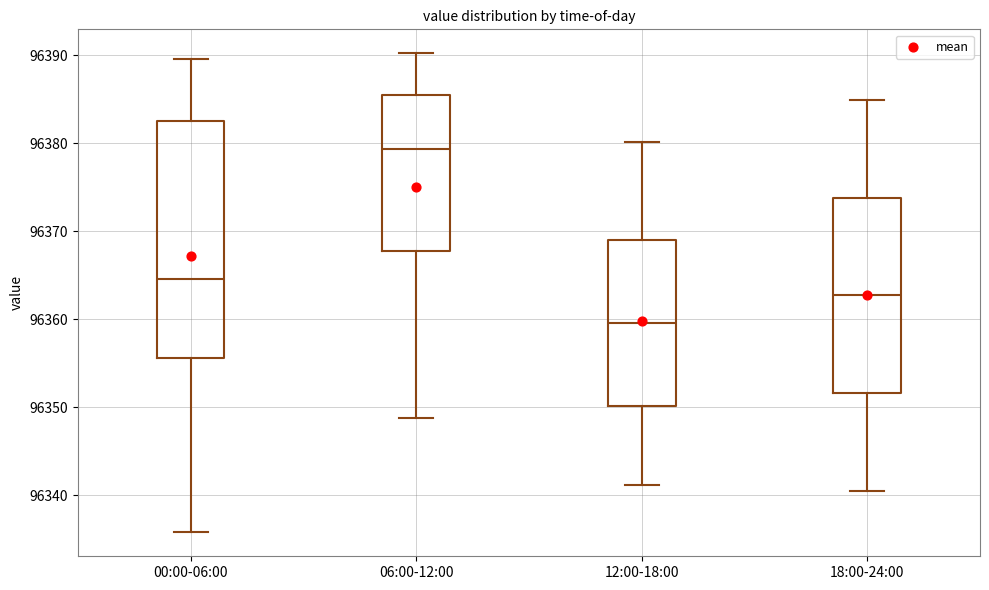

Comparing the boxes themselves (not the whiskers), which one is the tallest?

00:00-06:00